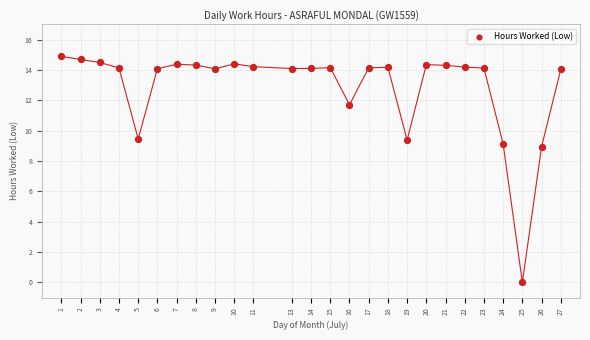

What is the range of Y values (max minus min)?

14.9